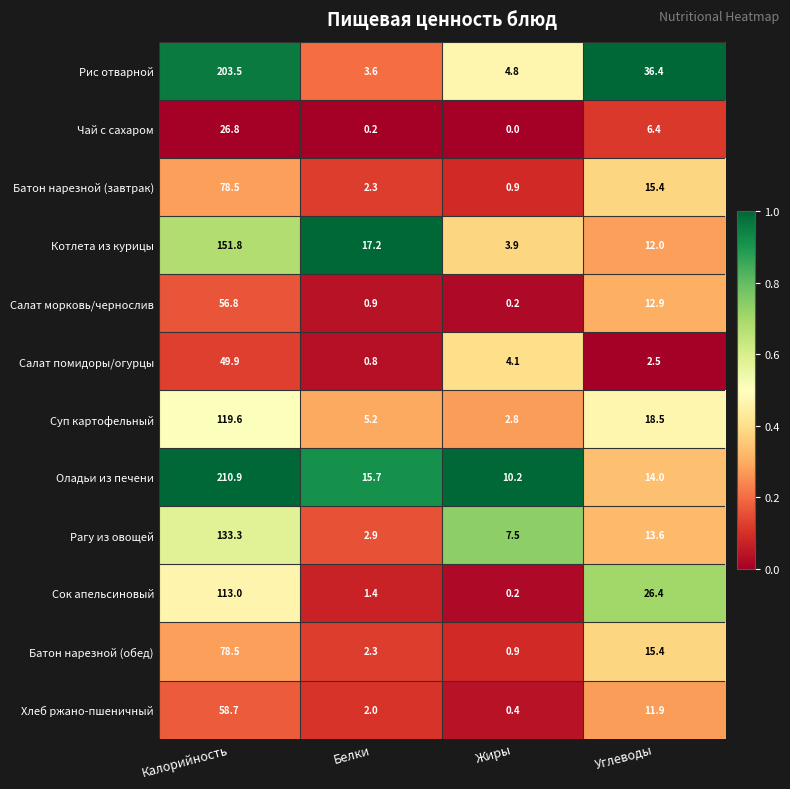

At which label does Салат помидоры/огурцы first exceed 4?

Калорийность